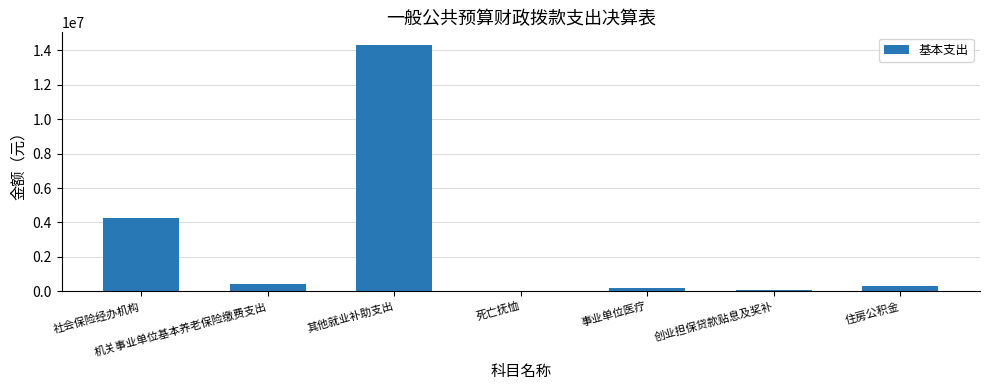

Which label corresponds to the largest value in the chart?

其他就业补助支出